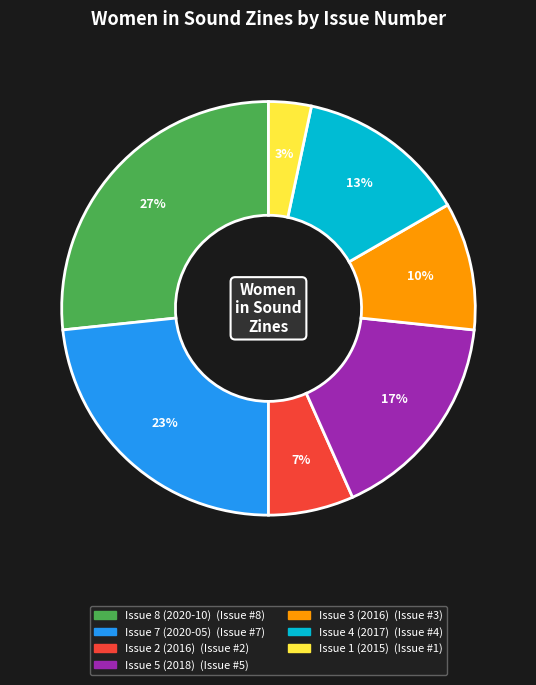

Which has a higher value, Issue 5 (2018) or Issue 3 (2016)?

Issue 5 (2018)